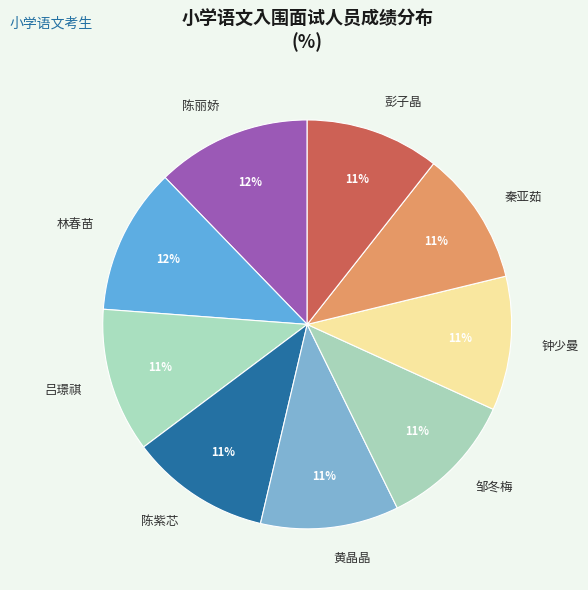

Is the sum of 钟少曼 and 彭子晶 greater than half?

No